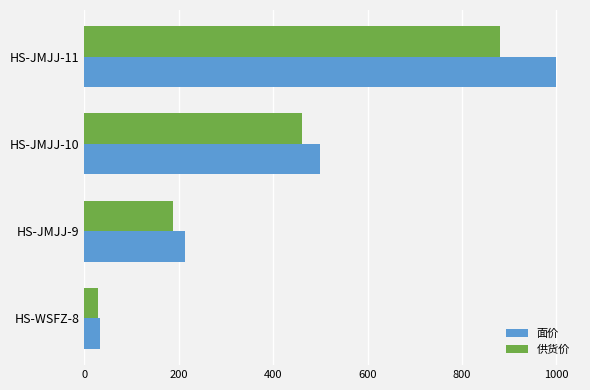

The value of 供货价 at HS-JMJJ-10 is 707.5. True or false?

False